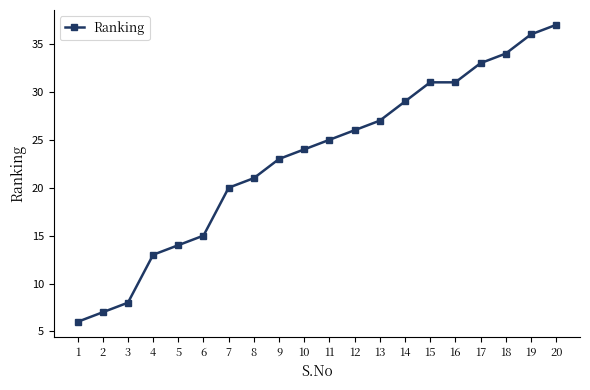

What is the difference between the values at 18 and 4?

21